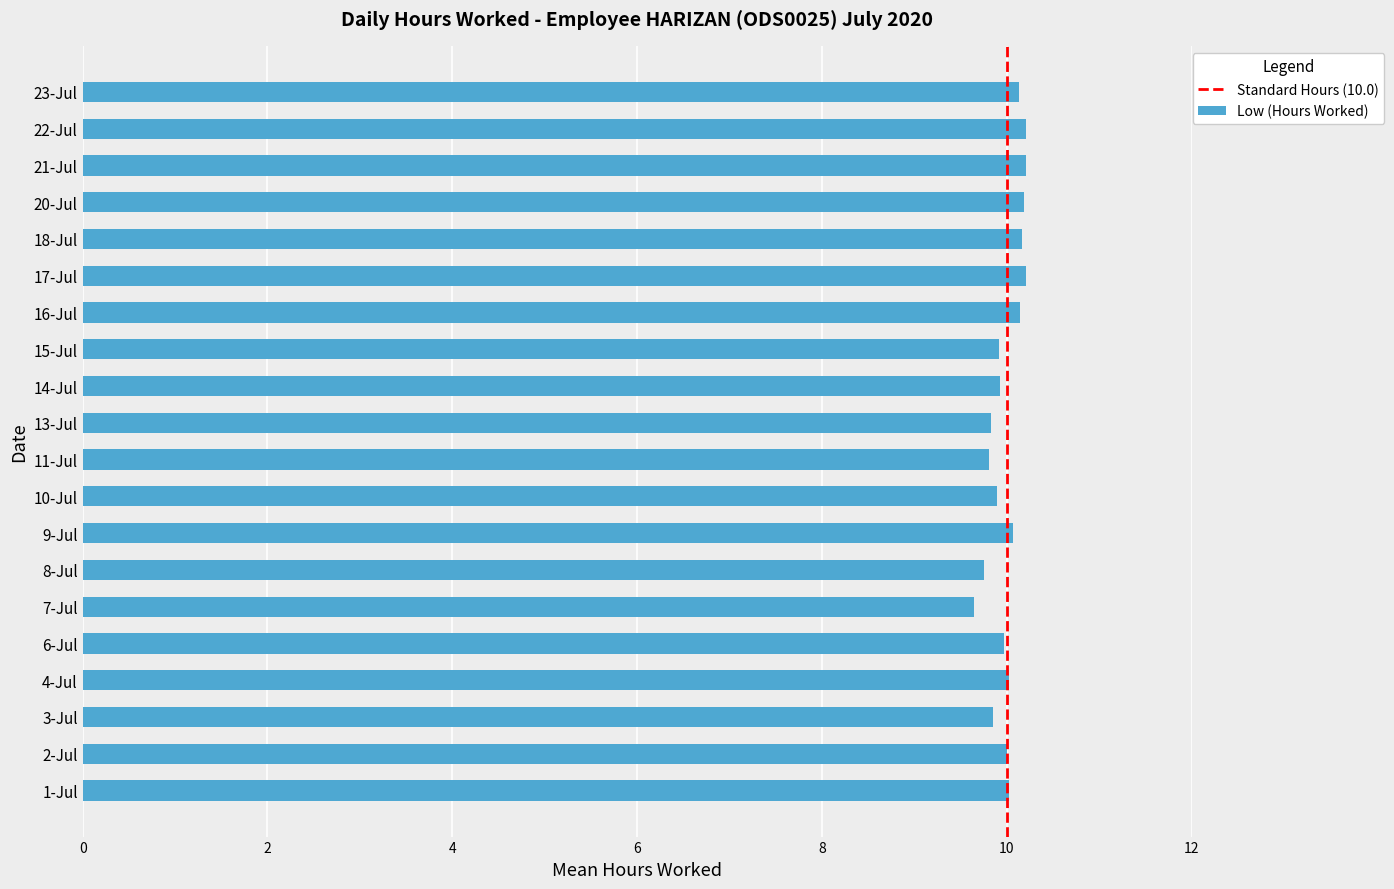

At which label is the value closest to 9?

7-Jul